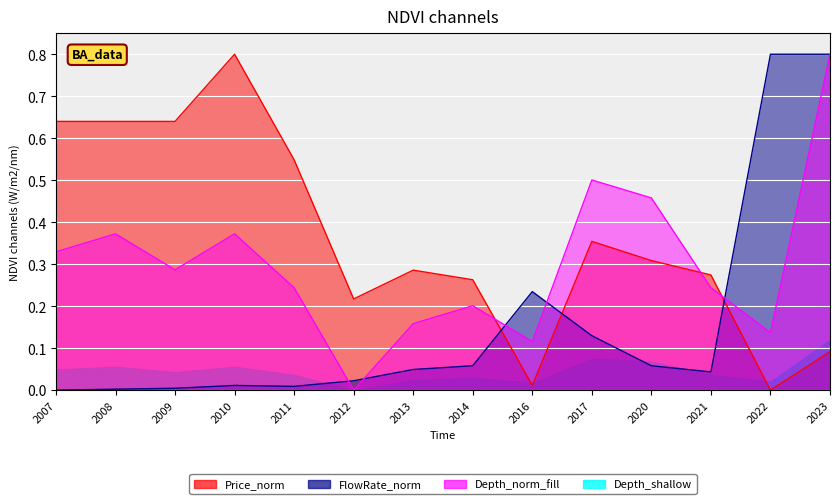

Which series has the largest total across all categories?

Price (man/u)